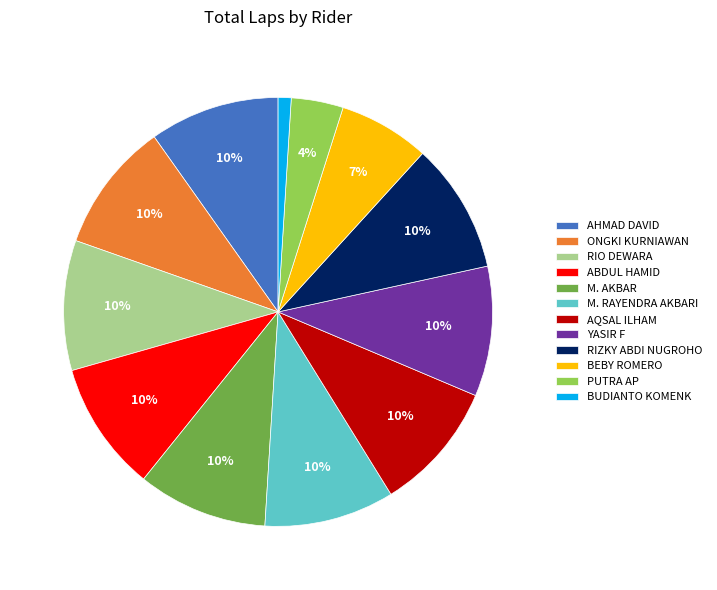

To the nearest percent, what is the average slice percentage?

8%